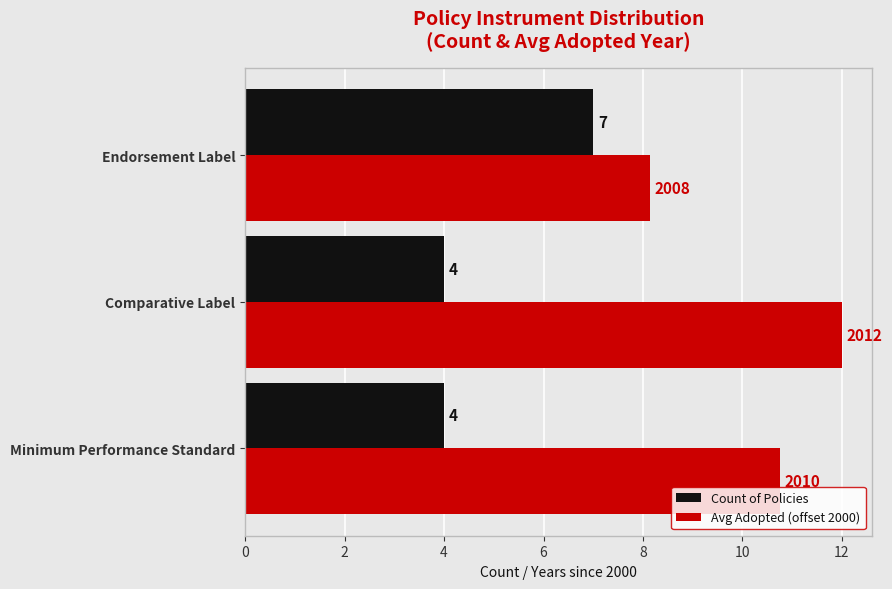

How many data points does each series have?

3